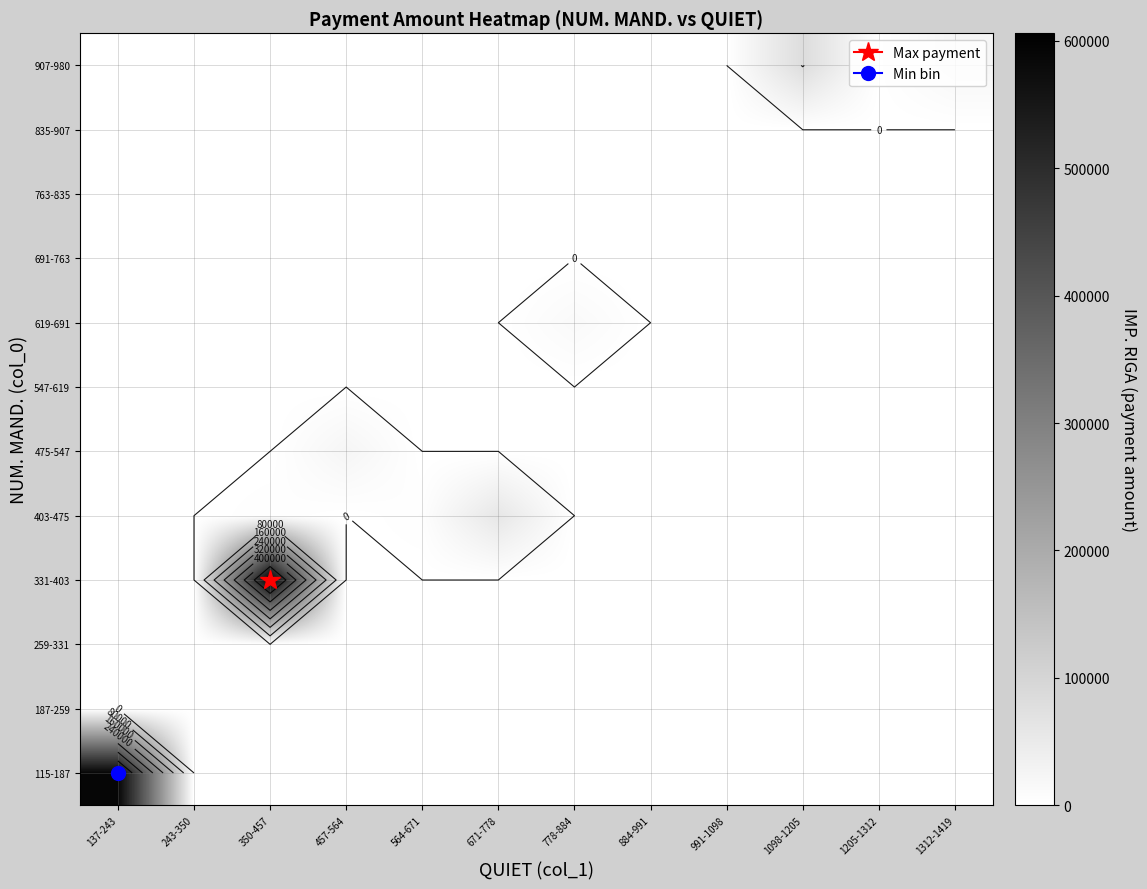

Is the value of 403-475 at 1098-1205 greater than the value of 331-403 at 350-457?

No